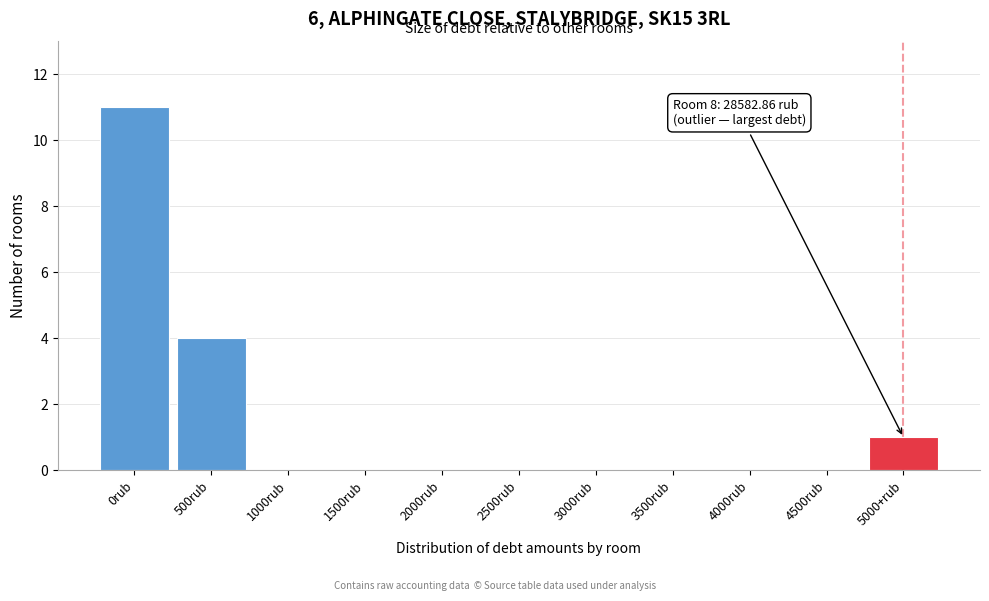

Reading left to right, extract all data points from this chart.

0rub=11	500rub=4	1000rub=0	1500rub=0	2000rub=0	2500rub=0	3000rub=0	3500rub=0	4000rub=0	4500rub=0	5000+rub=1